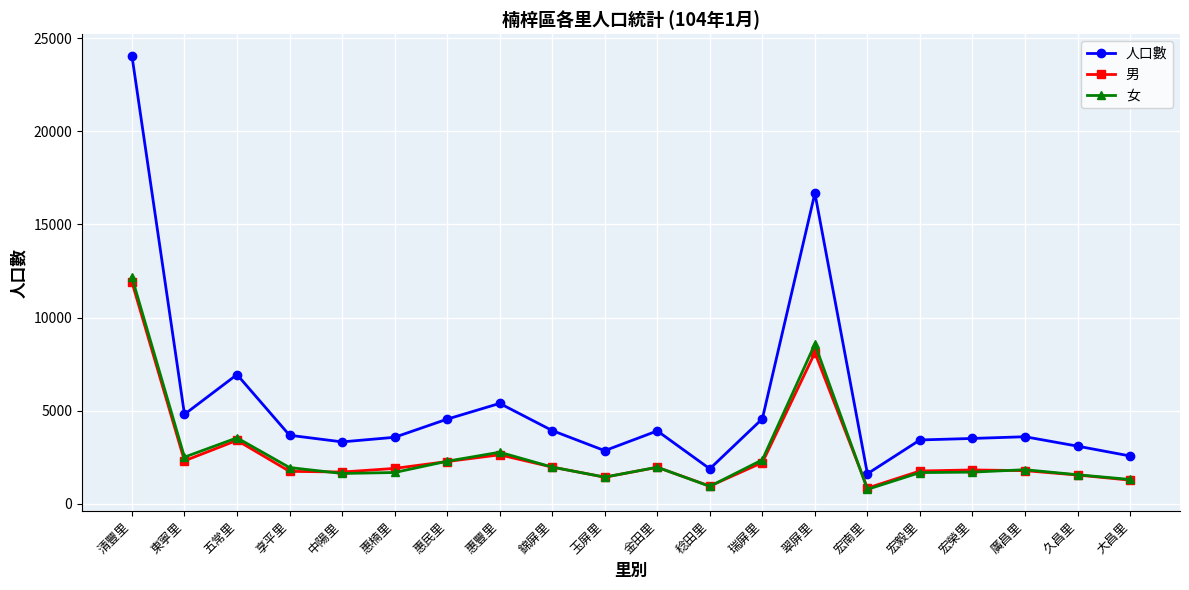

Does the chart have visible grid lines?

Yes